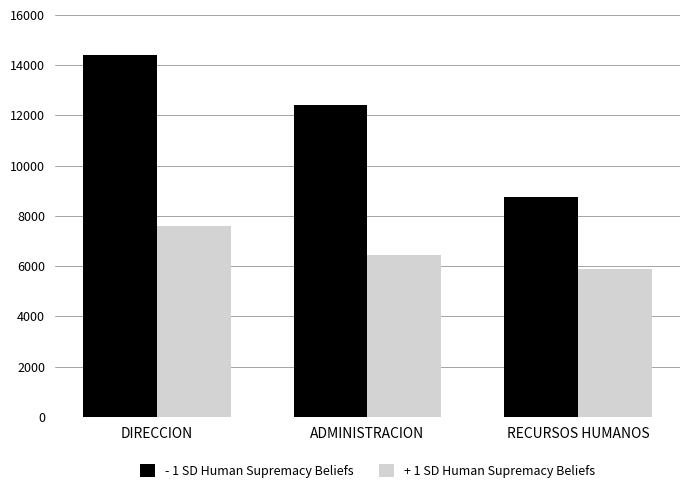

What is the difference between the + 1 SD Human Supremacy Beliefs values at RECURSOS HUMANOS and DIRECCION?

1718.9